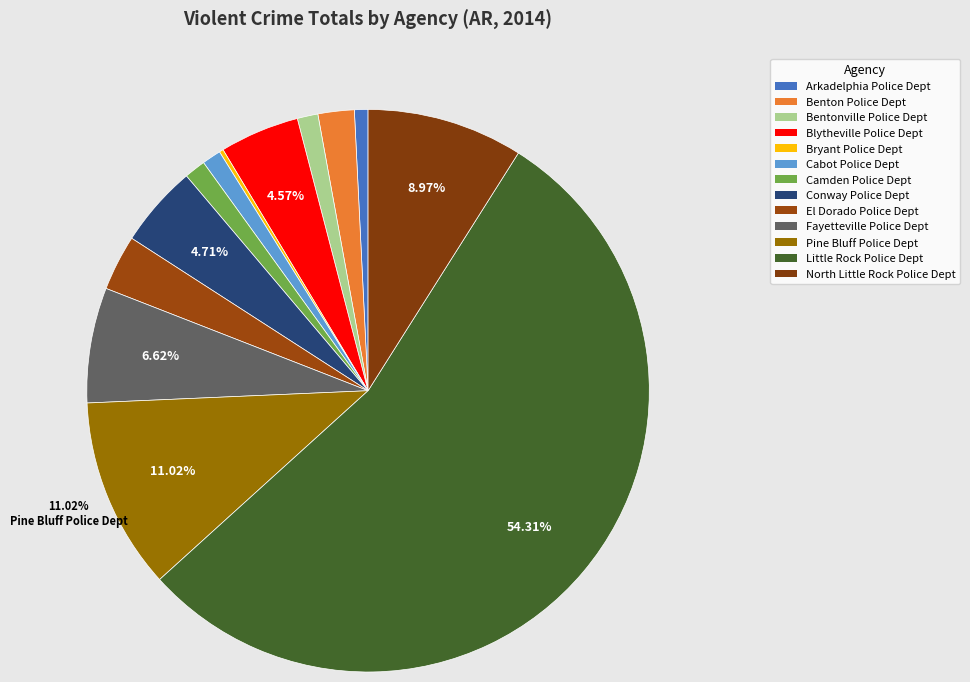

Count the number of slices in the pie.

13